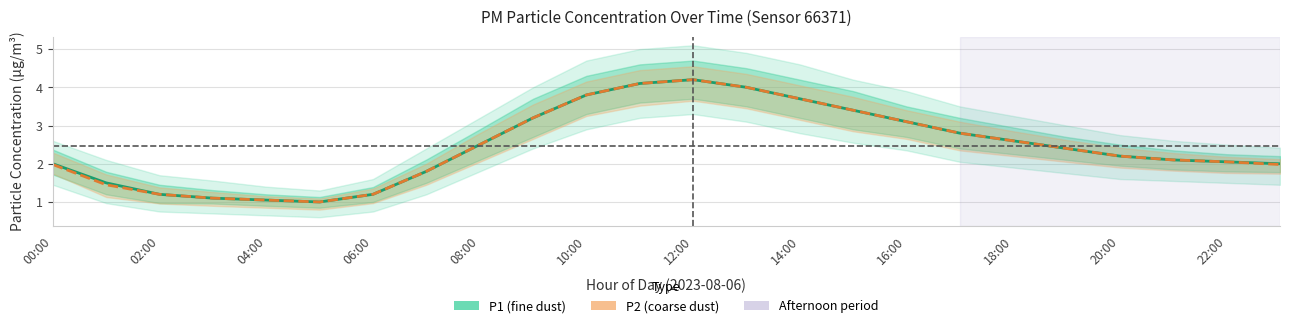

What is the value of the P1 point at the 8th from the left?

1.8